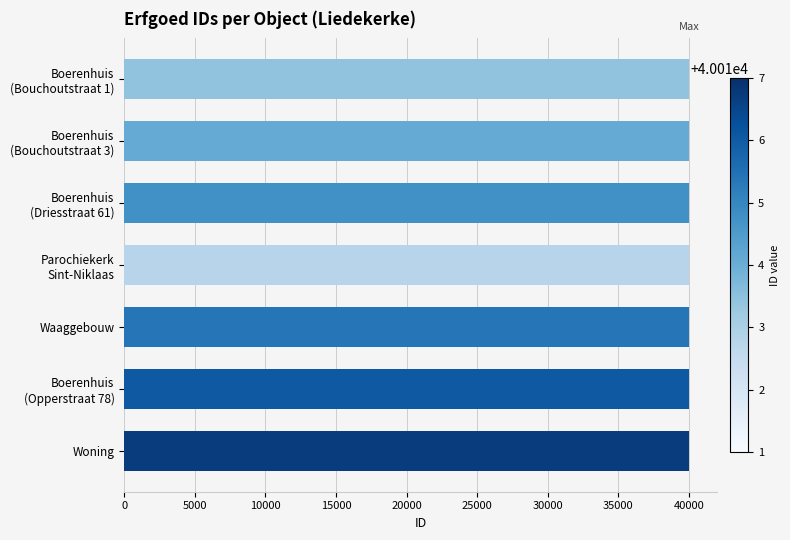

What is the value of the 7th bar from the top?

40017